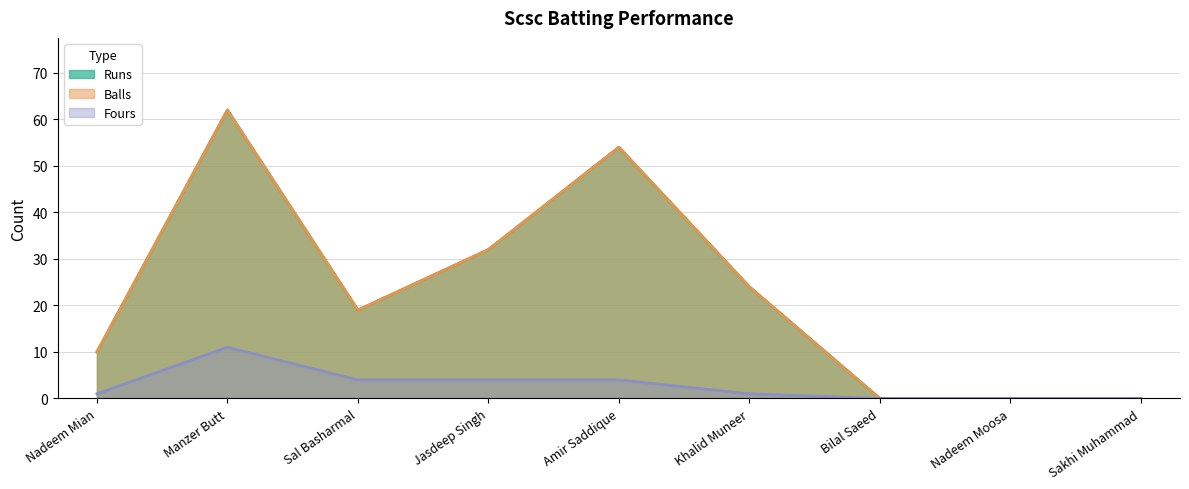

True or false: Fours and Balls intersect in this chart.

False